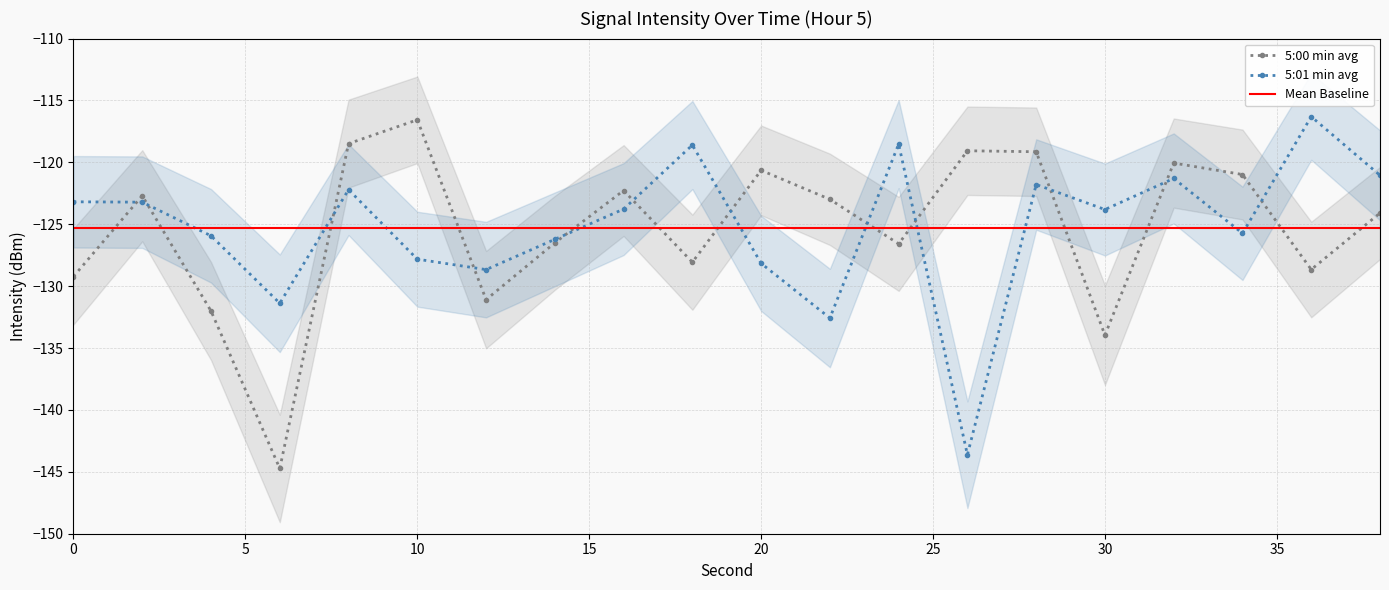

Which series changed the most between 18 and 34?

5:01 min avg